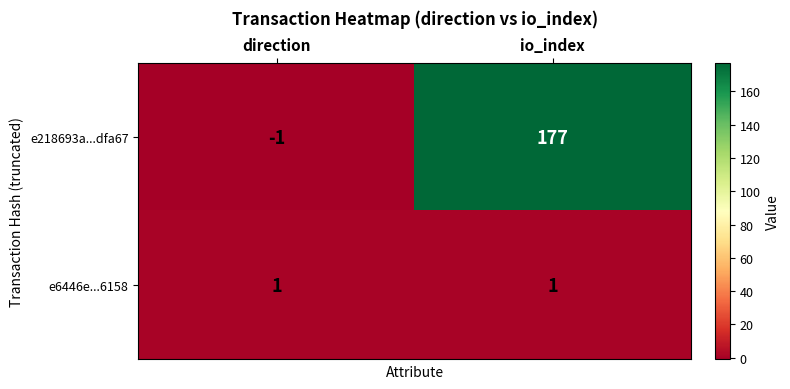

Which series has the largest total across all categories?

e218693a...dfa67